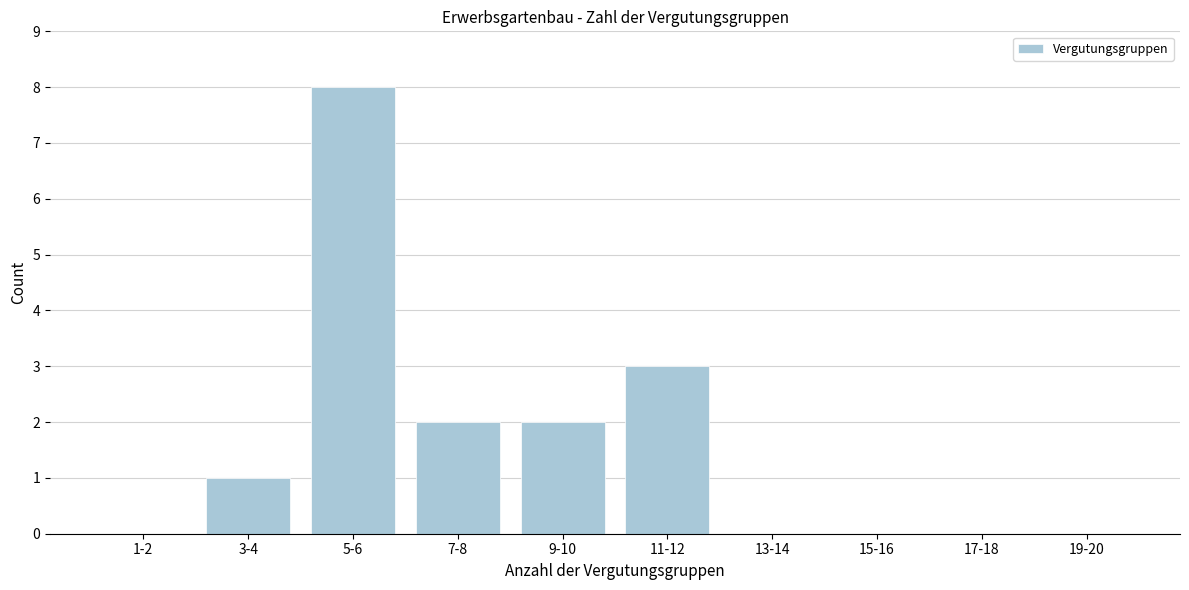

Reading right to left, what are all the values shown in this chart?

19-20=0	17-18=0	15-16=0	13-14=0	11-12=3	9-10=2	7-8=2	5-6=8	3-4=1	1-2=0